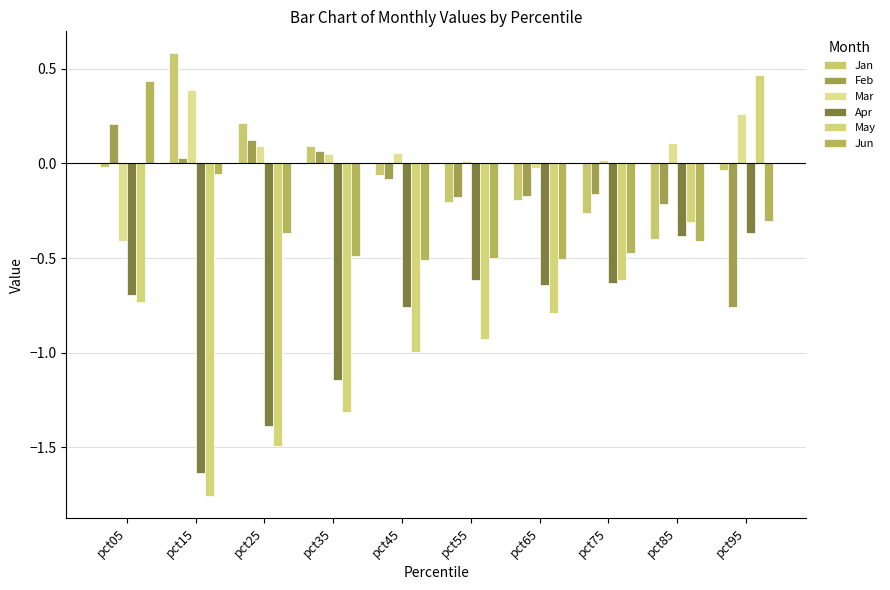

At how many categories does at least one series exceed 0?

9